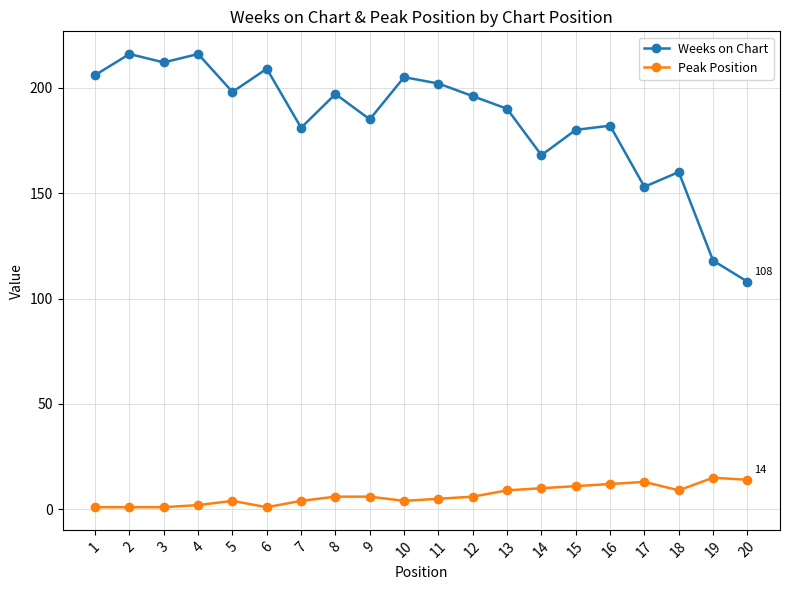

Which series changed the most between 3 and 15?

Weeks on Chart